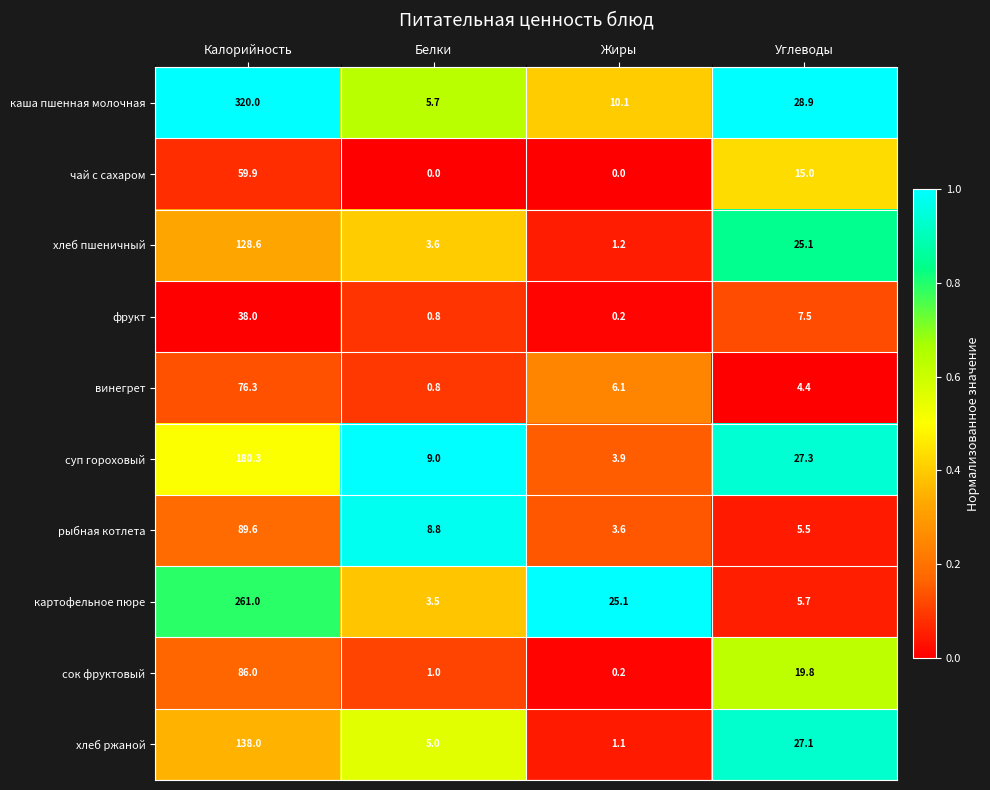

What is the average value of the картофельное пюре series?

73.8